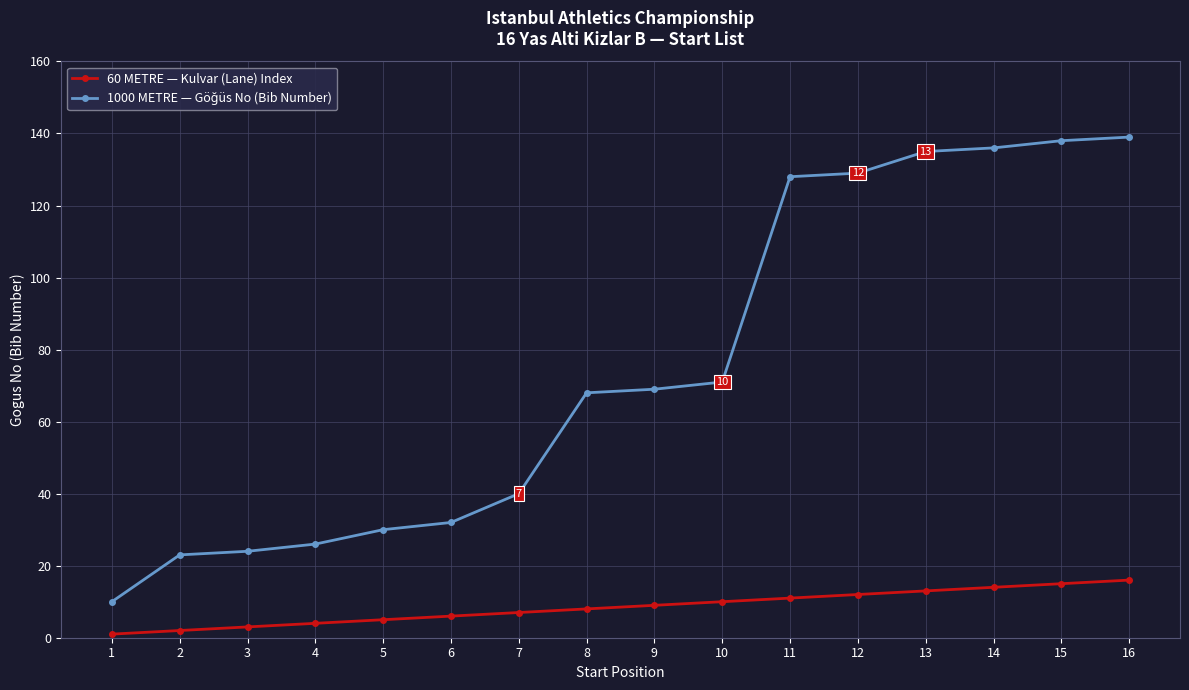

What is the sum of all 60 METRE — Kulvar (Lane) Index values?

136